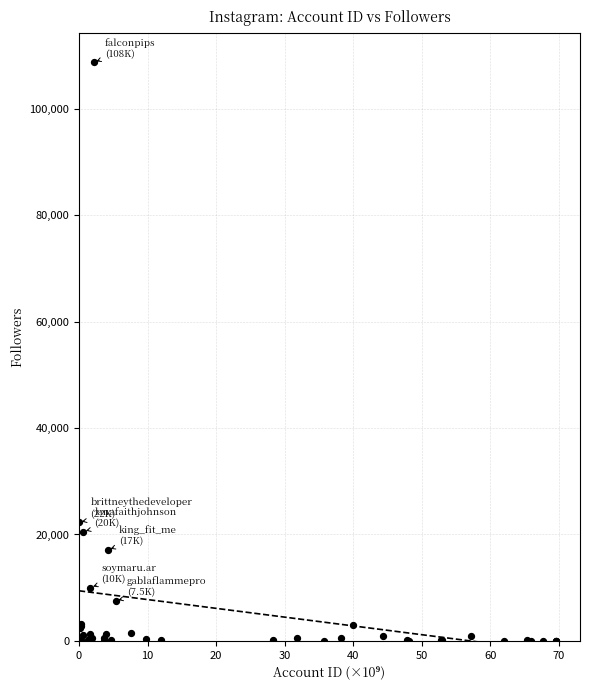

What Y value in the scatter plot is closest to 54350?

22291